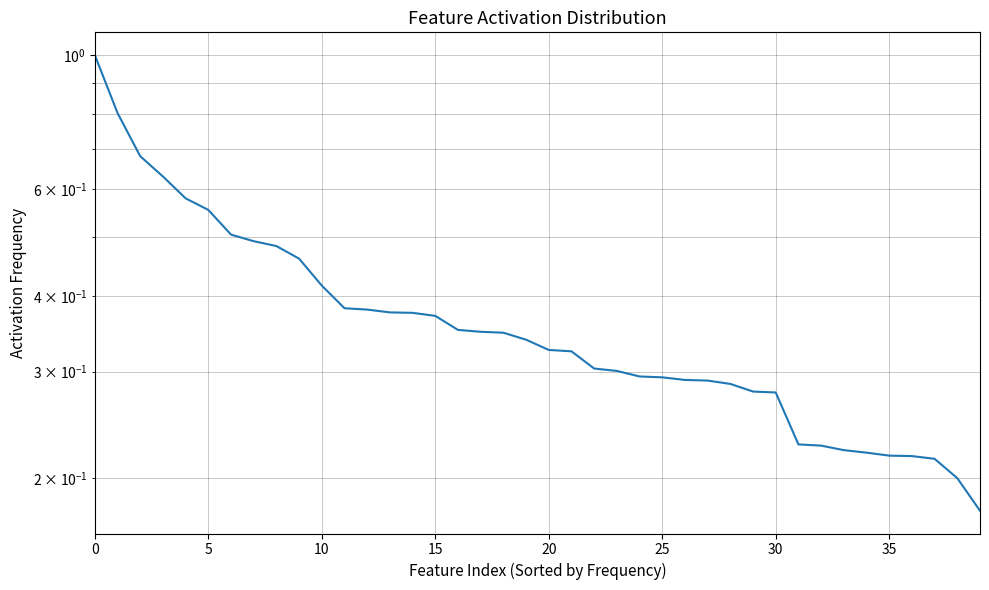

The value at 13 is 0.5. True or false?

False